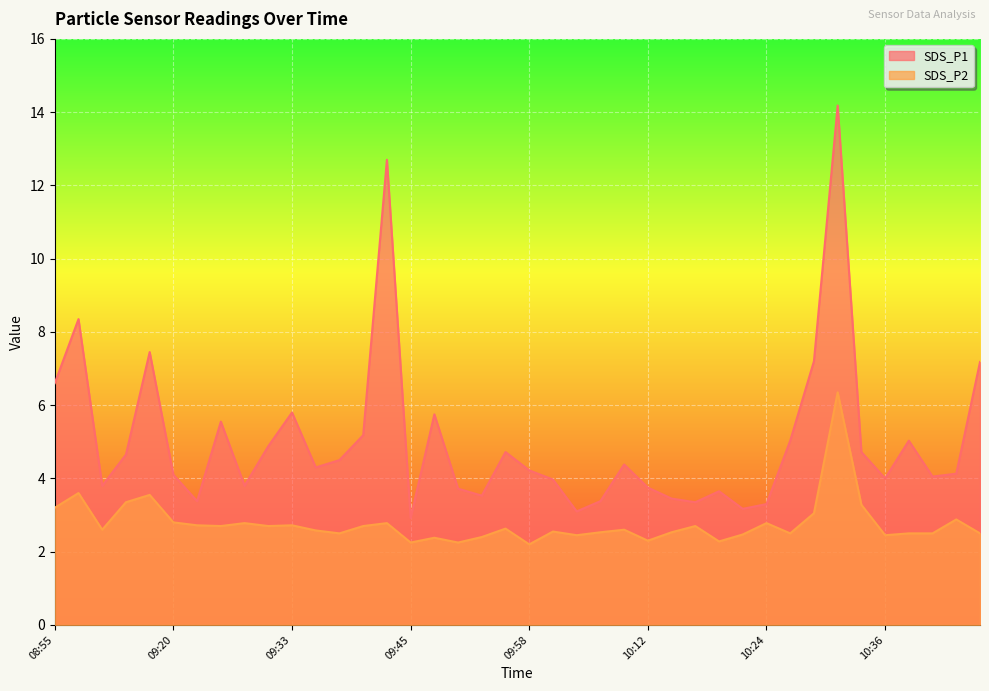

Which category has the highest value in the SDS_P1 series?

10:31